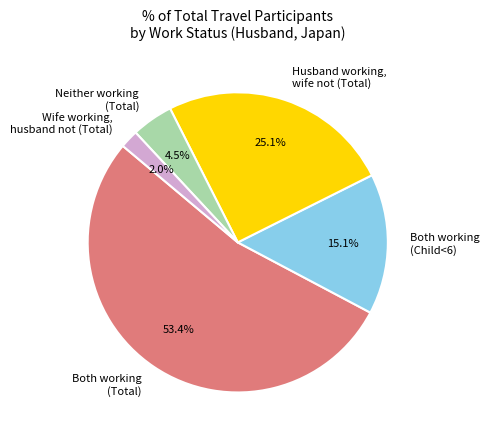

Combined, do Both working (Child<6) and Both working (Total) account for over 50%?

Yes